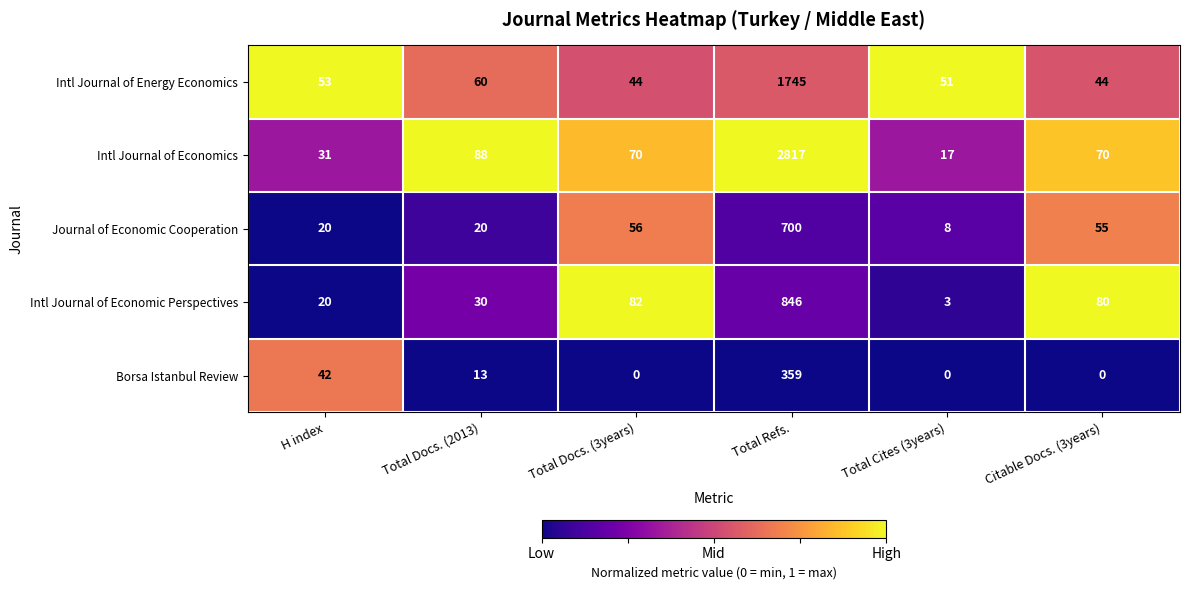

Read the Intl Journal of Energy Economics value at Total Docs. (3years), to the nearest 50.

50